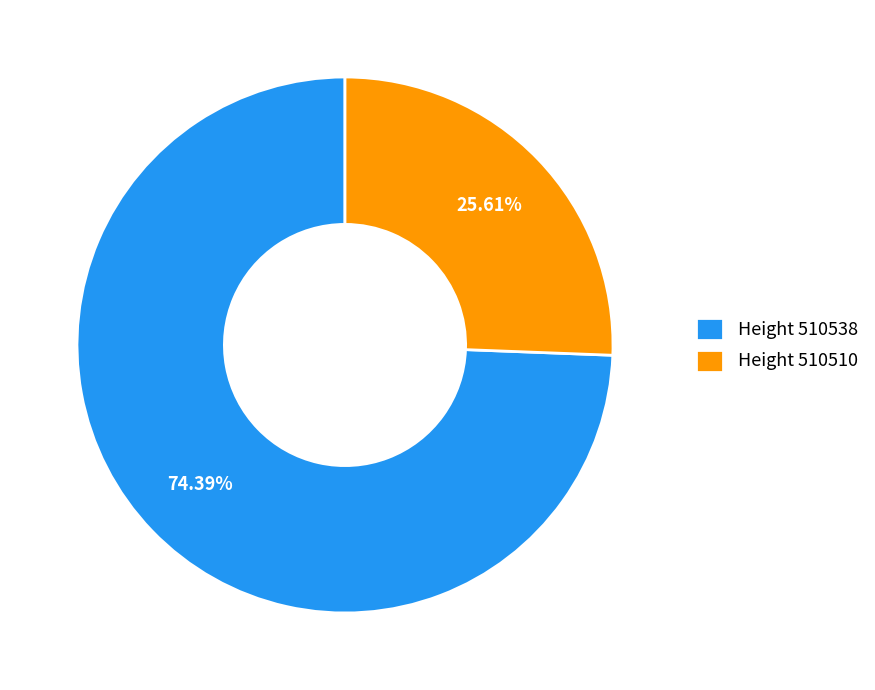

To the nearest percent, what is the difference between the largest and smallest slice percentages?

49%